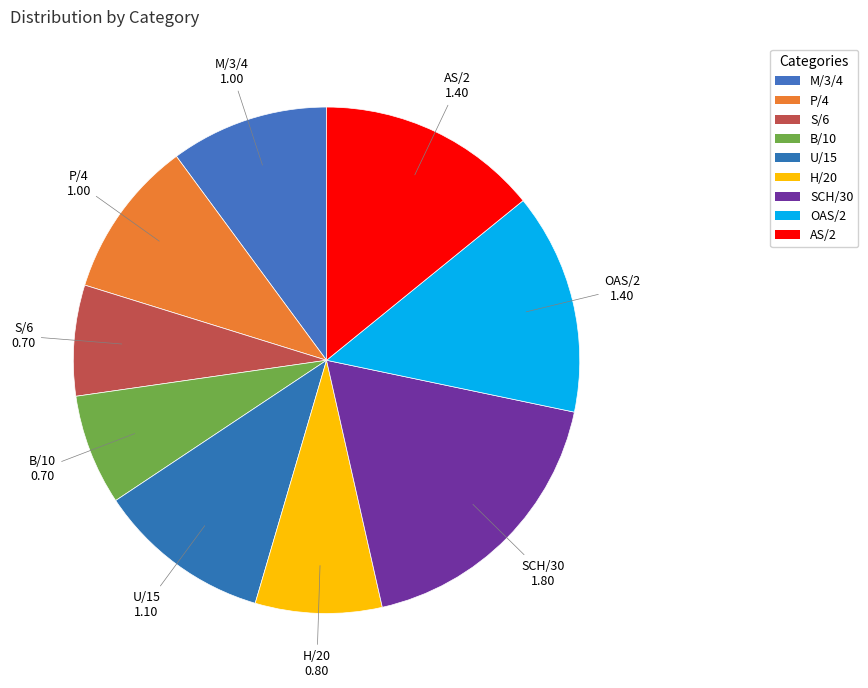

The U/15 slice represents 18% of the pie. True or false?

False